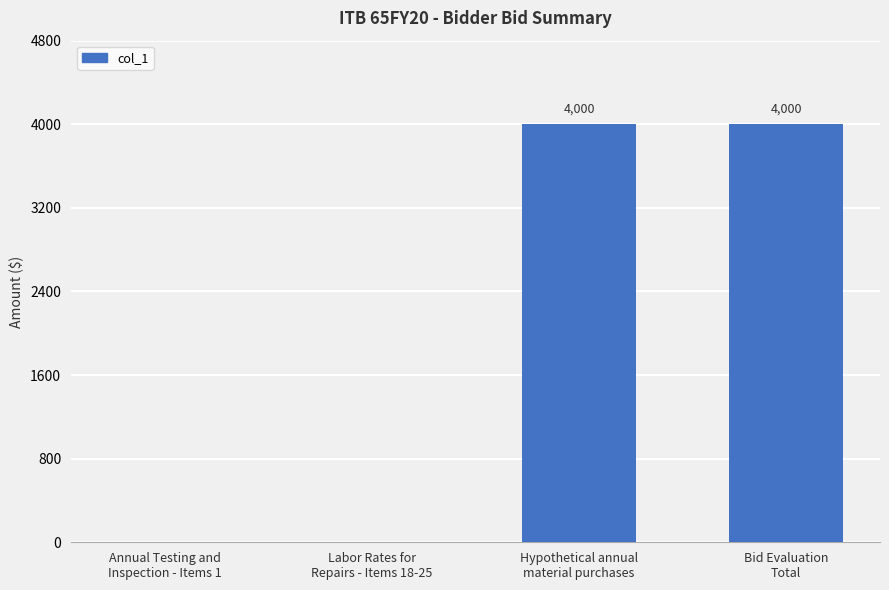

What is the difference between the values at Bid Evaluation
Total and Annual Testing and
Inspection - Items 1?

4000